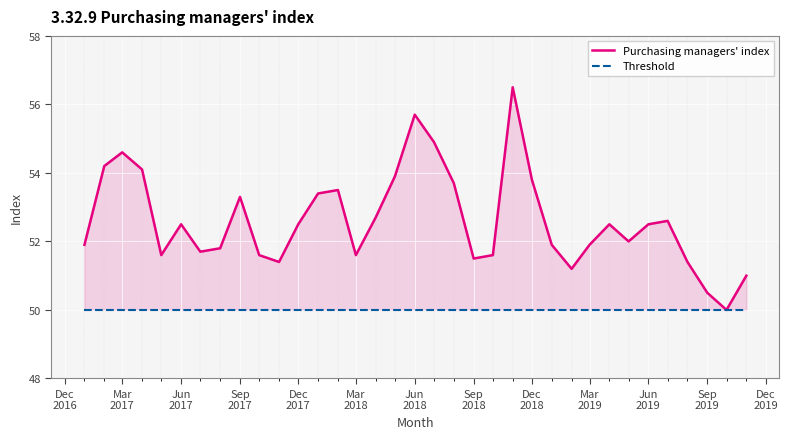

True or false: Purchasing managers' index and Threshold intersect in this chart.

False